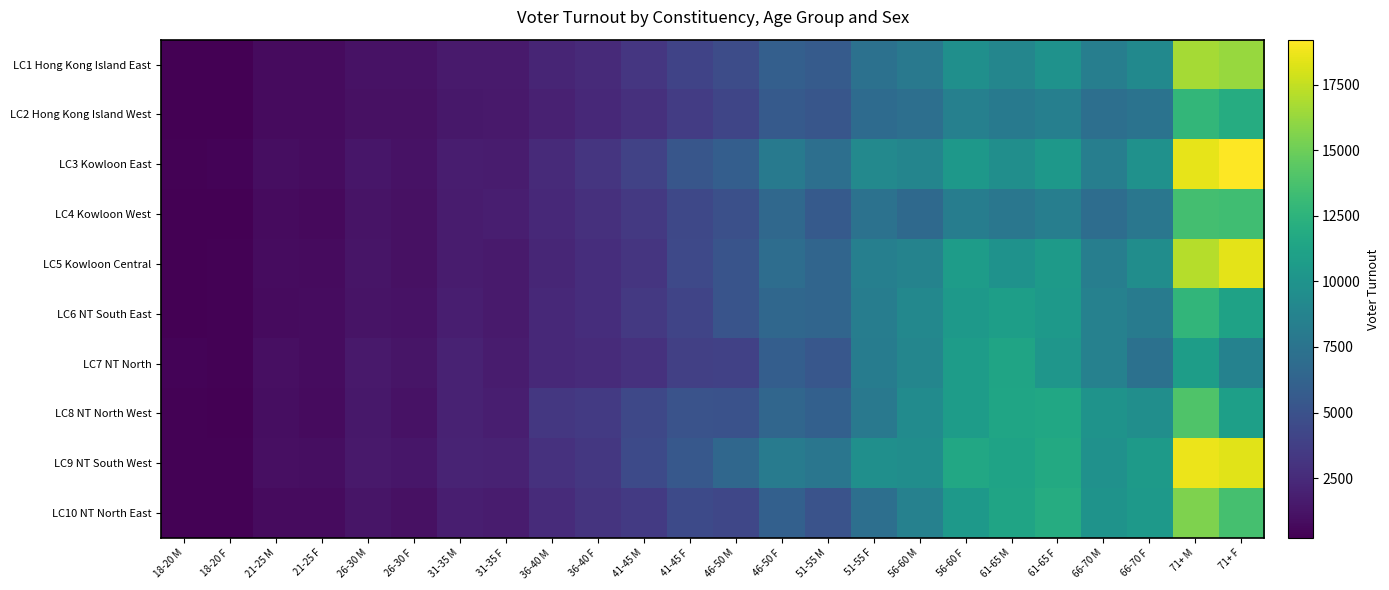

Reading left to right, extract all data points from this chart.

LC1 Hong Kong Island East: 18-20 M=230	18-20 F=266	21-25 M=750	21-25 F=752	26-30 M=1118	26-30 F=1137	31-35 M=1565	31-35 F=1595	36-40 M=2161	36-40 F=2489	41-45 M=3227	41-45 F=4045	46-50 M=4667	46-50 F=5984	51-55 M=5668	51-55 F=7336	56-60 M=7911	56-60 F=9677	61-65 M=8900	61-65 F=9901	66-70 M=8318	66-70 F=9208	71+ M=16631	71+ F=16298
LC2 Hong Kong Island West: 18-20 M=216	18-20 F=269	21-25 M=742	21-25 F=738	26-30 M=1041	26-30 F=1062	31-35 M=1454	31-35 F=1524	36-40 M=1981	36-40 F=2413	41-45 M=2831	41-45 F=3593	46-50 M=4174	46-50 F=5565	51-55 M=5279	51-55 F=6855	56-60 M=7163	56-60 F=8513	61-65 M=7978	61-65 F=8433	66-70 M=7183	66-70 F=7464	71+ M=12779	71+ F=11998
LC3 Kowloon East: 18-20 M=329	18-20 F=398	21-25 M=911	21-25 F=842	26-30 M=1332	26-30 F=1112	31-35 M=1770	31-35 F=1669	36-40 M=2451	36-40 F=3175	41-45 M=3941	41-45 F=5307	46-50 M=5903	46-50 F=7948	51-55 M=7144	51-55 F=9161	56-60 M=8873	56-60 F=10377	61-65 M=9621	61-65 F=10364	66-70 M=8325	66-70 F=9825	71+ M=18473	71+ F=19209
LC4 Kowloon West: 18-20 M=234	18-20 F=233	21-25 M=739	21-25 F=669	26-30 M=1231	26-30 F=1053	31-35 M=1678	31-35 F=1811	36-40 M=2440	36-40 F=2844	41-45 M=3398	41-45 F=4326	46-50 M=4877	46-50 F=6634	51-55 M=5573	51-55 F=7398	56-60 M=6727	56-60 F=8286	61-65 M=7726	61-65 F=8335	66-70 M=6998	66-70 F=7718	71+ M=13521	71+ F=13416
LC5 Kowloon Central: 18-20 M=262	18-20 F=330	21-25 M=814	21-25 F=736	26-30 M=1288	26-30 F=1105	31-35 M=1627	31-35 F=1567	36-40 M=2255	36-40 F=2710	41-45 M=3143	41-45 F=4430	46-50 M=5172	46-50 F=6990	51-55 M=6426	51-55 F=8451	56-60 M=8699	56-60 F=10733	61-65 M=9914	61-65 F=10565	66-70 M=8367	66-70 F=9555	71+ M=17074	71+ F=18449
LC6 NT South East: 18-20 M=264	18-20 F=313	21-25 M=793	21-25 F=847	26-30 M=1231	26-30 F=1149	31-35 M=1798	31-35 F=1572	36-40 M=2441	36-40 F=2695	41-45 M=3353	41-45 F=4127	46-50 M=5124	46-50 F=6539	51-55 M=6435	51-55 F=8290	56-60 M=9117	56-60 F=10511	61-65 M=10896	61-65 F=10473	66-70 M=8539	66-70 F=8102	71+ M=12743	71+ F=11170
LC7 NT North: 18-20 M=367	18-20 F=351	21-25 M=979	21-25 F=844	26-30 M=1519	26-30 F=1285	31-35 M=2001	31-35 F=1692	36-40 M=2432	36-40 F=2532	41-45 M=2953	41-45 F=3787	46-50 M=3864	46-50 F=5924	51-55 M=5373	51-55 F=8178	56-60 M=8922	56-60 F=10704	61-65 M=11275	61-65 F=10184	66-70 M=8532	66-70 F=7300	71+ M=10766	71+ F=8654
LC8 NT North West: 18-20 M=295	18-20 F=286	21-25 M=889	21-25 F=780	26-30 M=1422	26-30 F=1137	31-35 M=2036	31-35 F=1843	36-40 M=3284	36-40 F=3479	41-45 M=4351	41-45 F=5111	46-50 M=5022	46-50 F=6497	51-55 M=6069	51-55 F=7906	56-60 M=9351	56-60 F=10680	61-65 M=11384	61-65 F=11517	66-70 M=9968	66-70 F=9636	71+ M=13964	71+ F=10928
LC9 NT South West: 18-20 M=353	18-20 F=340	21-25 M=989	21-25 F=938	26-30 M=1543	26-30 F=1343	31-35 M=2090	31-35 F=2017	36-40 M=2945	36-40 F=3299	41-45 M=4491	41-45 F=5468	46-50 M=6562	46-50 F=8100	51-55 M=7703	51-55 F=9680	56-60 M=9551	56-60 F=11629	61-65 M=11255	61-65 F=11777	66-70 M=9787	66-70 F=10602	71+ M=18667	71+ F=18350
LC10 NT North East: 18-20 M=296	18-20 F=293	21-25 M=797	21-25 F=770	26-30 M=1257	26-30 F=1054	31-35 M=1788	31-35 F=1681	36-40 M=2571	36-40 F=3058	41-45 M=3465	41-45 F=4488	46-50 M=4271	46-50 F=6037	51-55 M=5090	51-55 F=7143	56-60 M=8535	56-60 F=10461	61-65 M=11293	61-65 F=11943	66-70 M=10004	66-70 F=10516	71+ M=15559	71+ F=13612